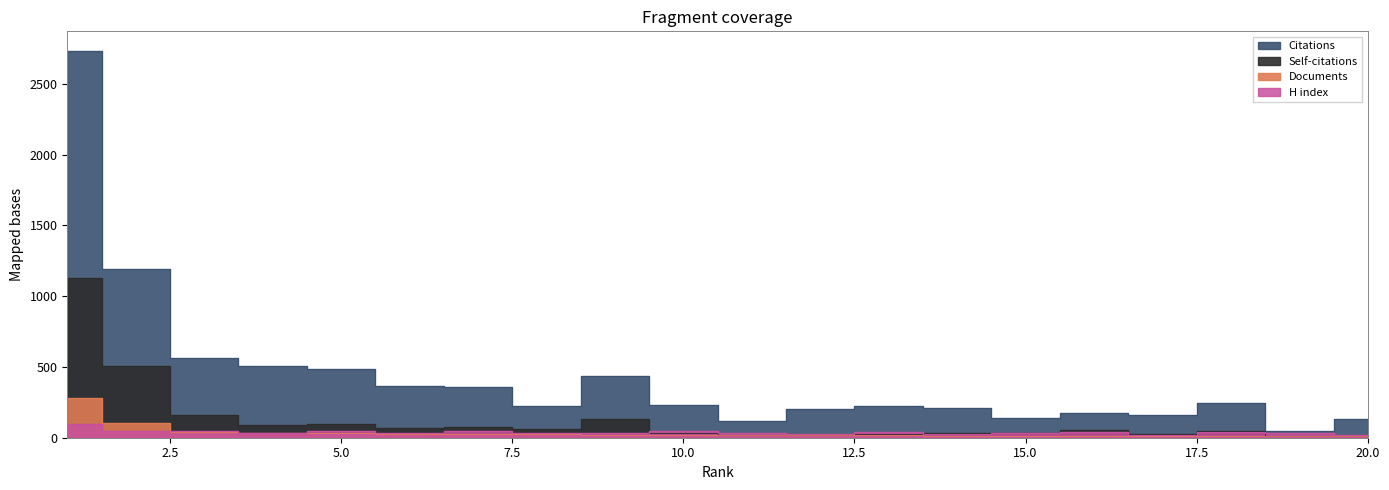

Where does the H index series first go above 36?

1